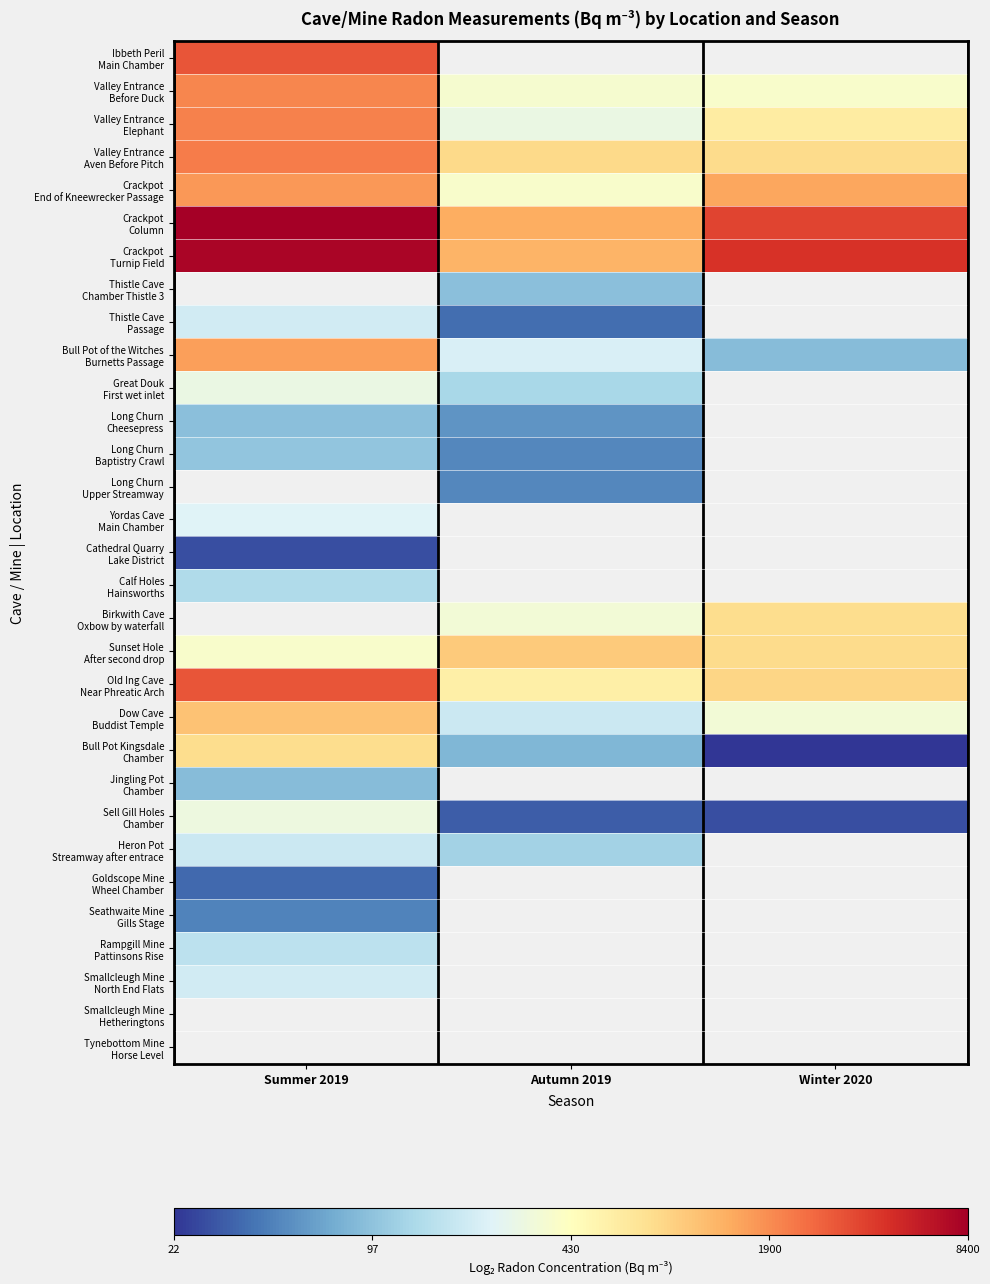

What is the greatest value displayed?

13.0